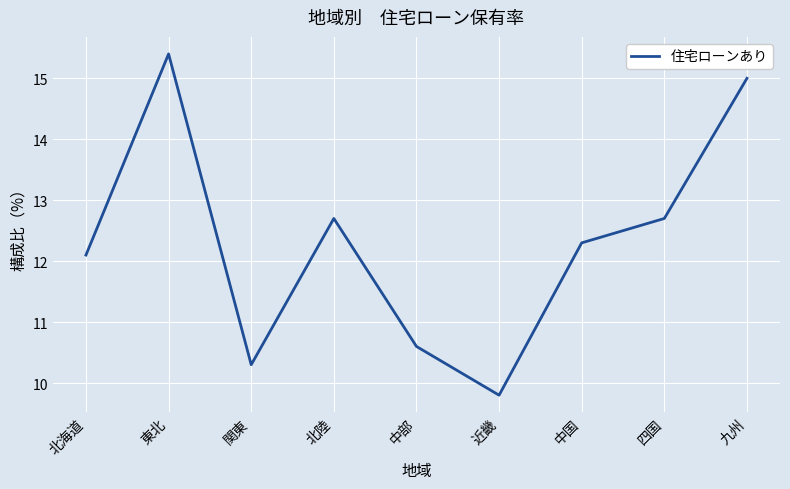

What is the change in value from 東北 to 九州?

-0.4